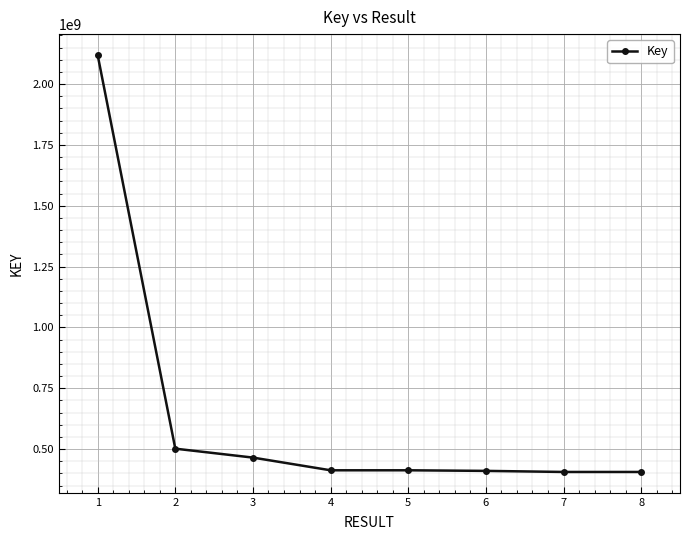

Which has a higher value, 1 or 2?

1